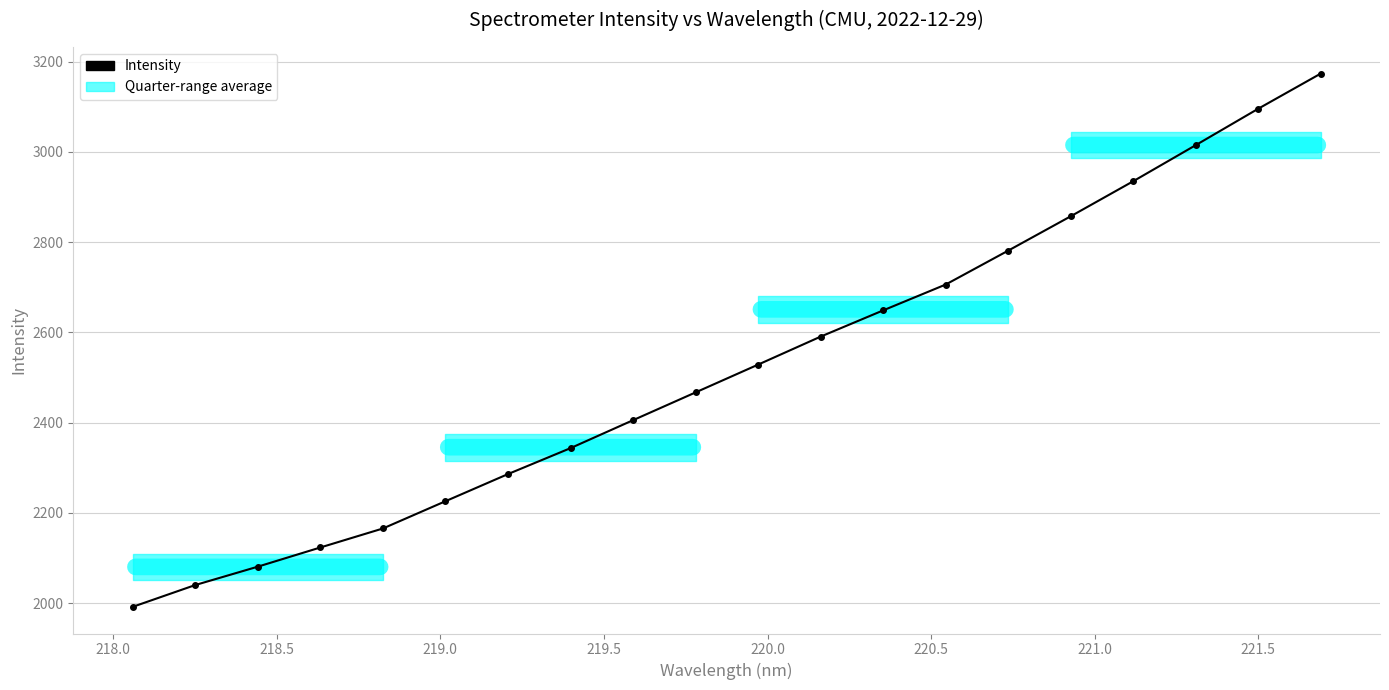

What is the difference between the maximum and minimum values?

1181.9